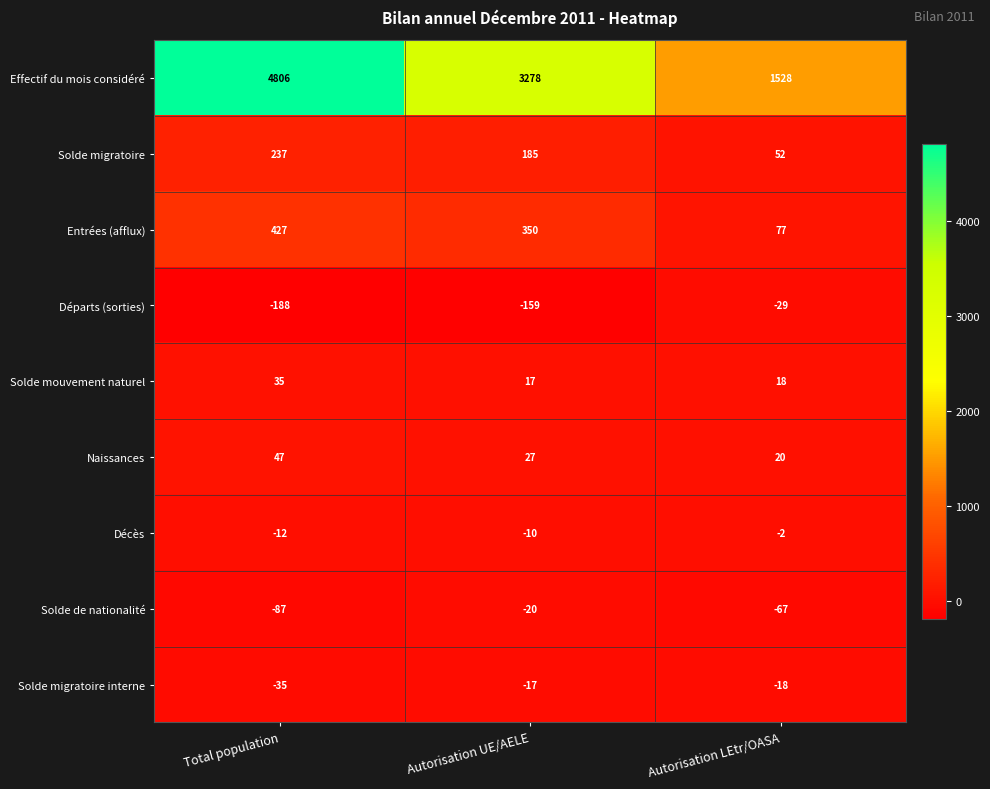

Reading left to right, what are all the values shown in this chart?

Effectif du mois considéré: 4806	3278	1528
Solde migratoire: 237	185	52
Entrées (afflux): 427	350	77
Départs (sorties): -188	-159	-29
Solde mouvement naturel: 35	17	18
Naissances: 47	27	20
Décès: -12	-10	-2
Solde de nationalité: -87	-20	-67
Solde migratoire interne: -35	-17	-18